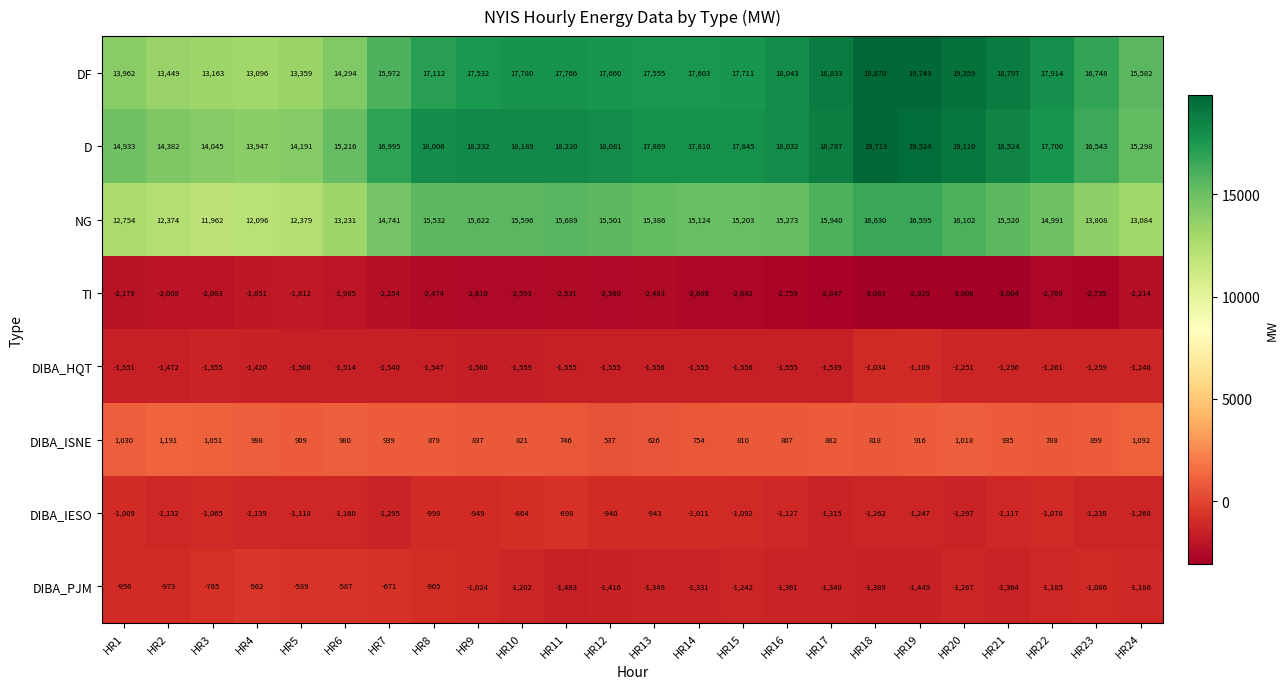

Is it true that DIBA_HQT equals -1761 at HR18?

False